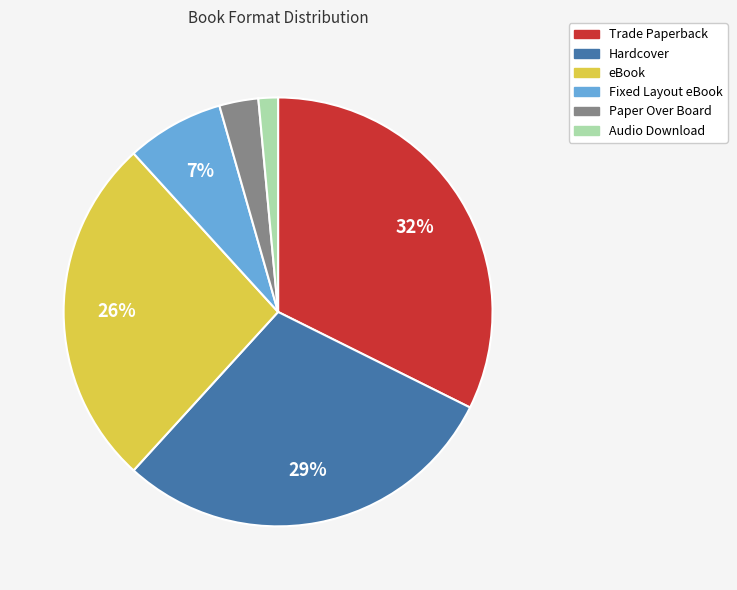

To the nearest percent, what is the average slice percentage?

17%